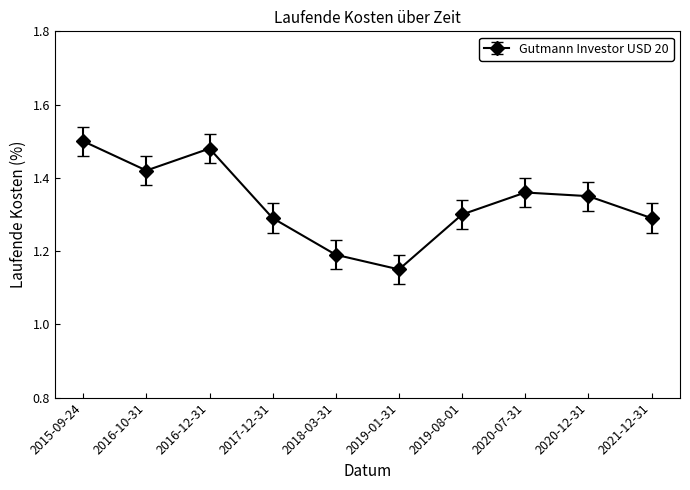

Which category has the highest value across all series?

2015-09-24